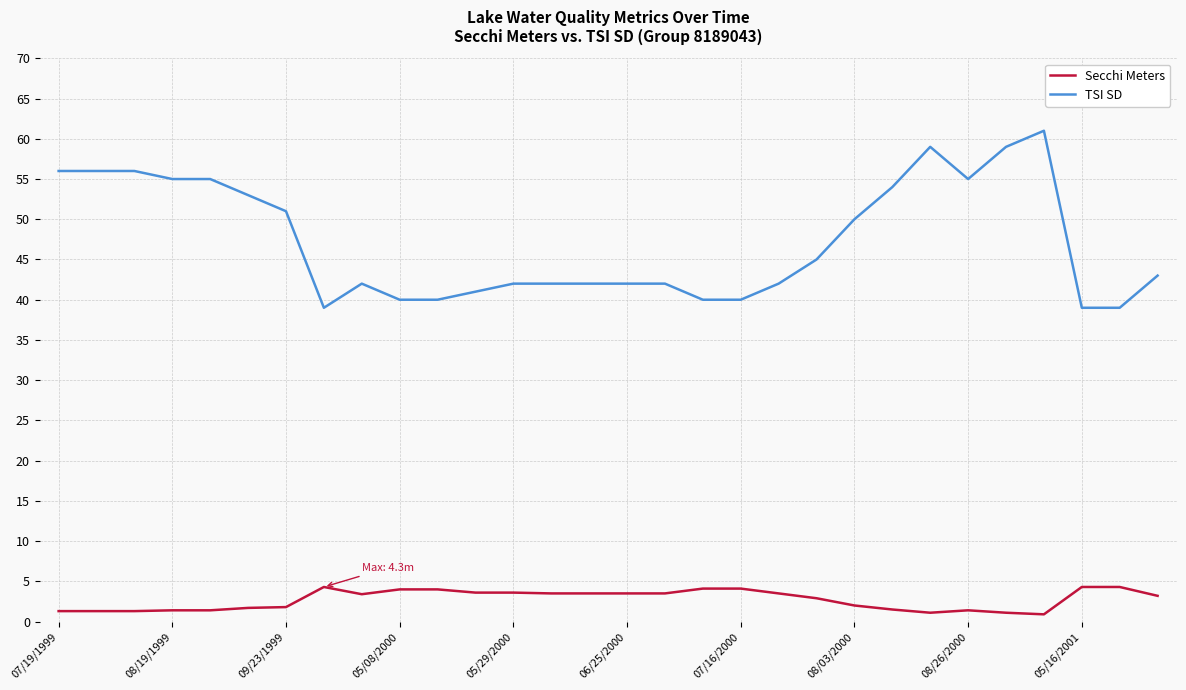

What is the difference between the maximum and minimum values in the Secchi Meters series?

3.4